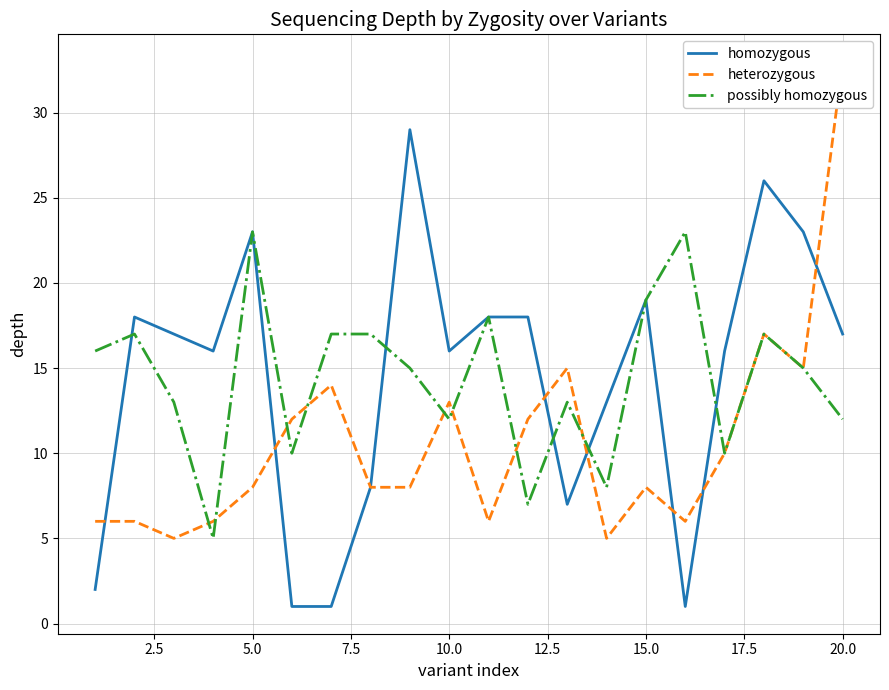

The value of possibly homozygous at 10.0 is 3. True or false?

False